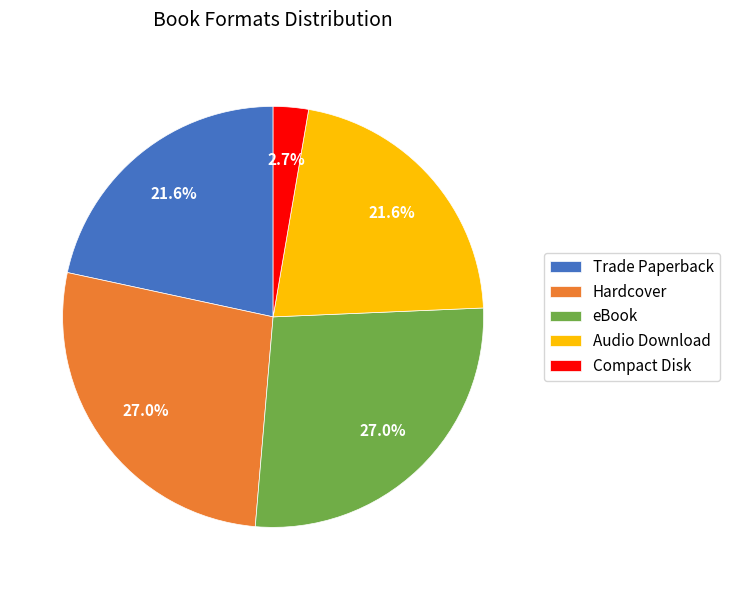

How many segments does this pie chart have?

5